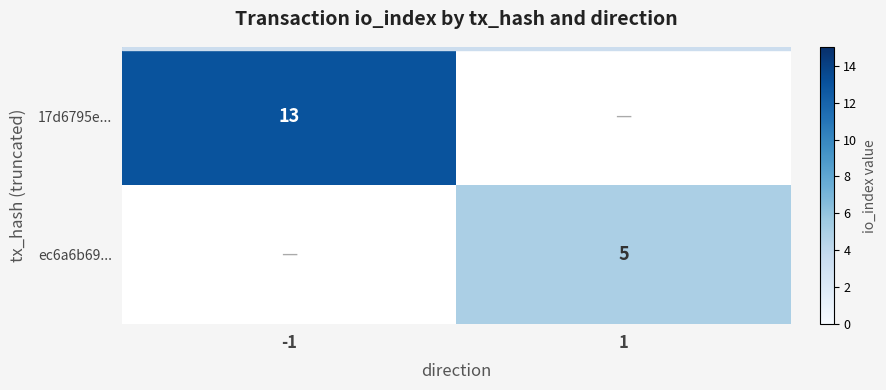

Is it true that ec6a6b69... equals 5 at 1?

True